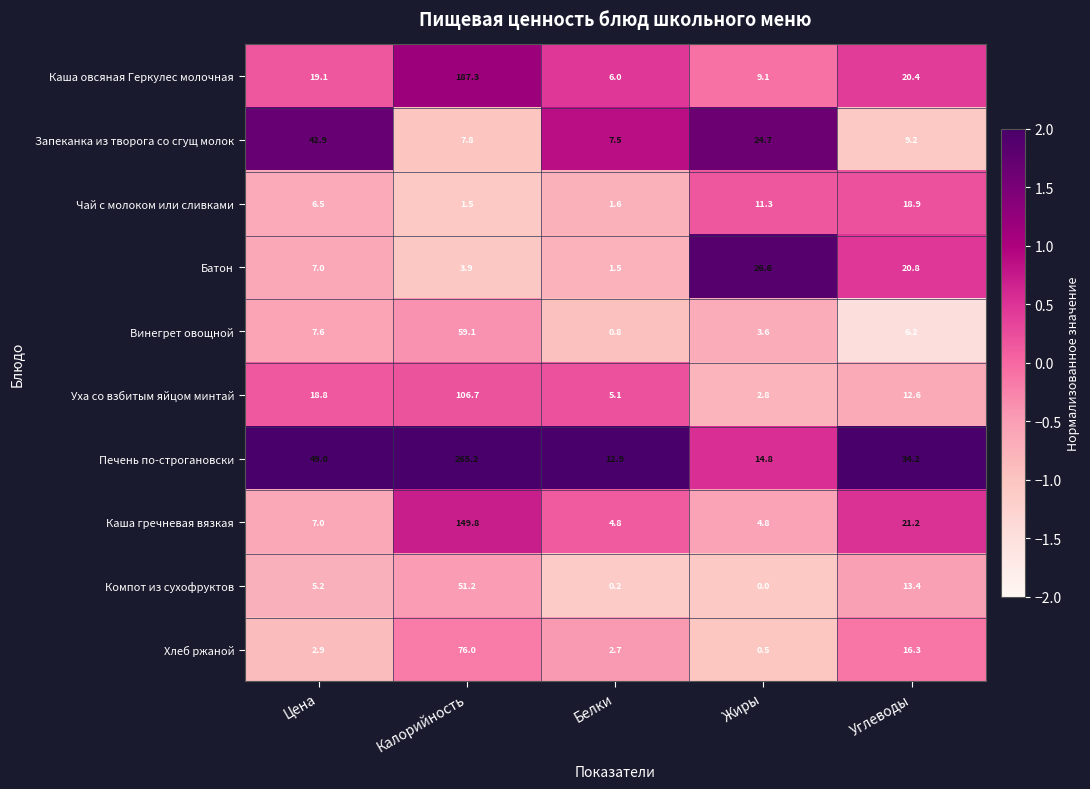

Which series has the largest range (max minus min)?

Печень по-строгановски